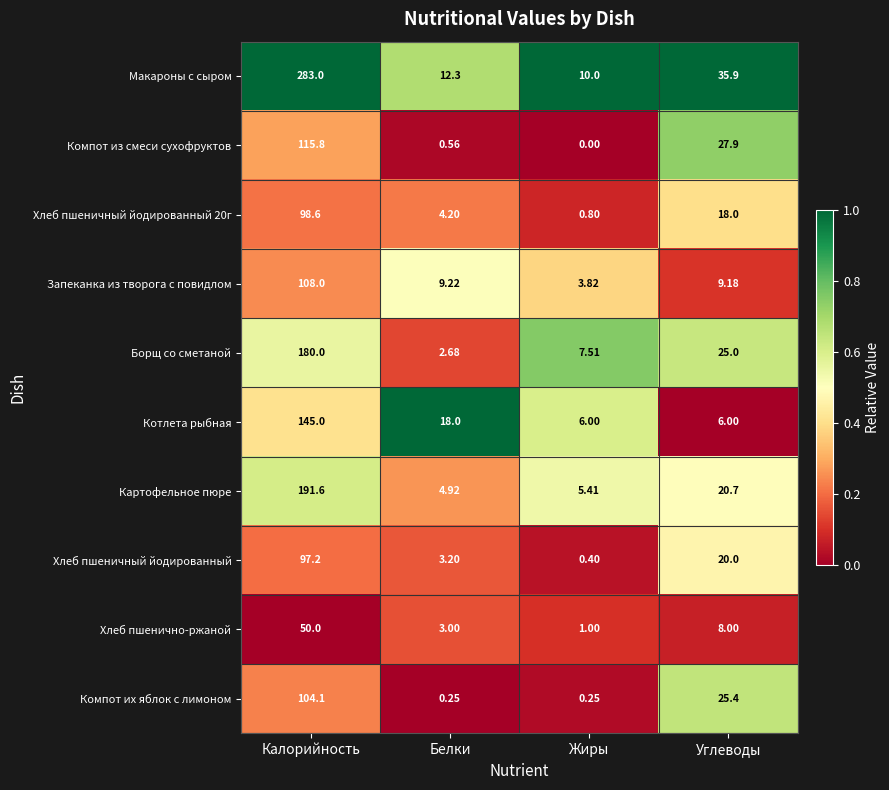

Which category has the highest value across all series?

Калорийность